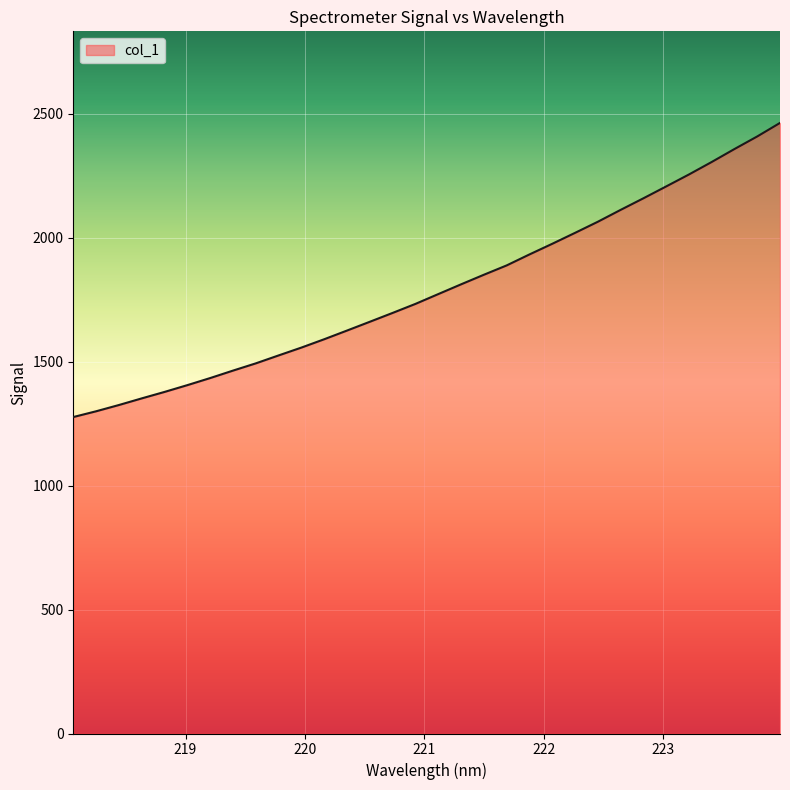

What is the smallest value displayed?

1276.7